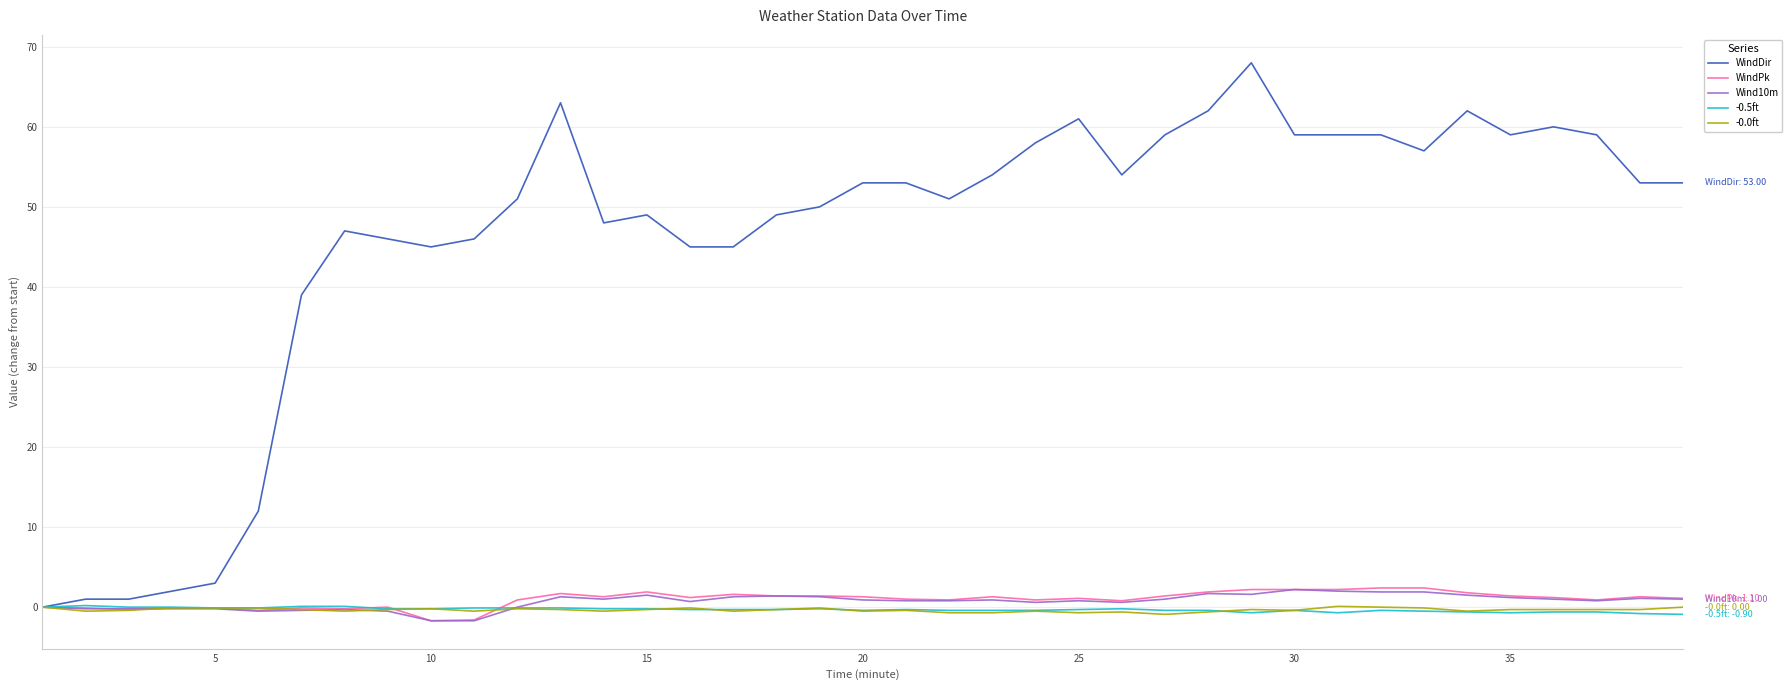

What is the difference between the maximum and minimum values in the WindPk series?

4.1